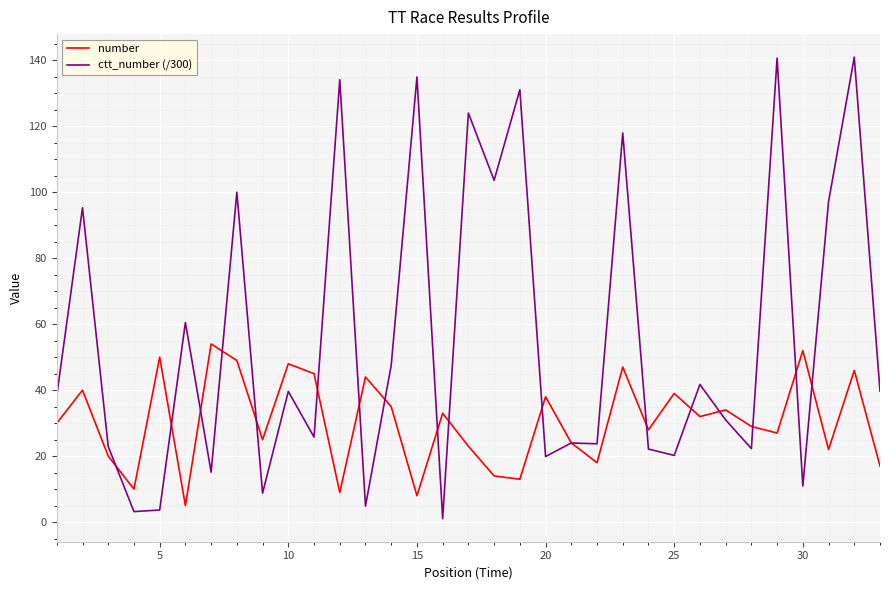

Which series has the largest range (max minus min)?

ctt_number (/300)